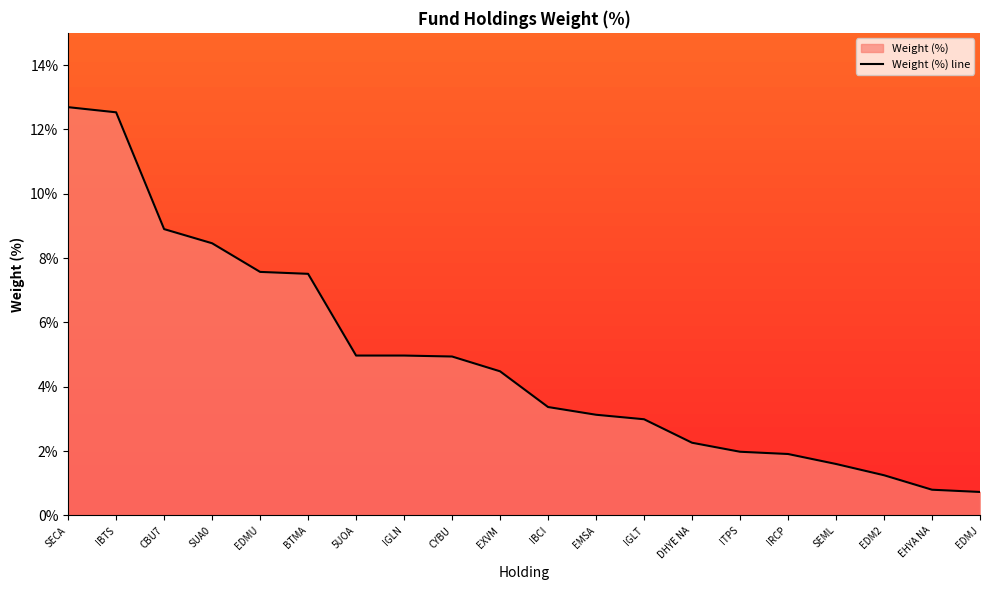

Approximately how many times larger is the value at SECA compared to IBTS?

1.0